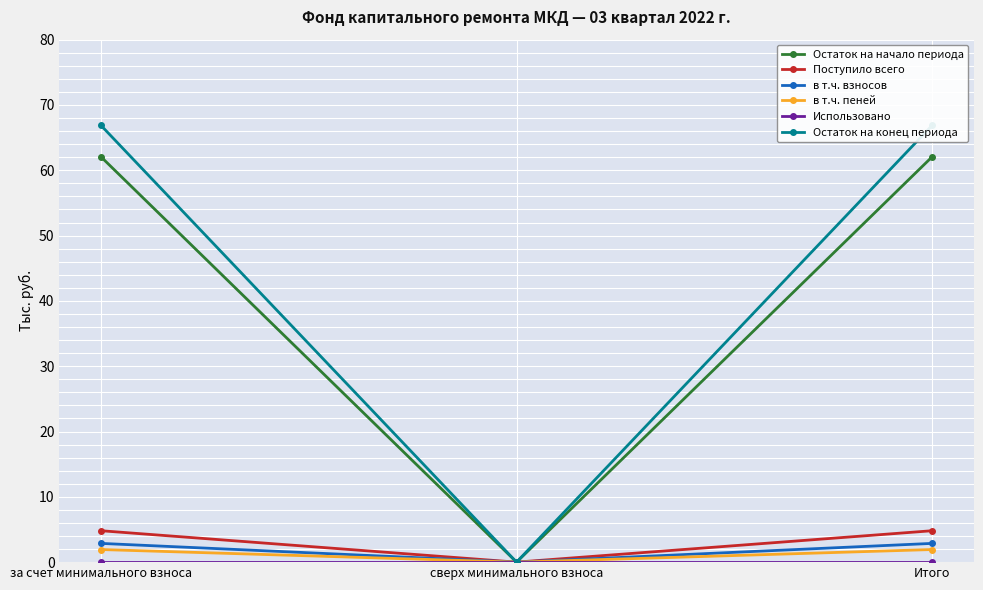

What are all the series names shown in the legend?

Остаток на начало периода, Поступило всего, в т.ч. взносов, в т.ч. пеней, Использовано, Остаток на конец периода